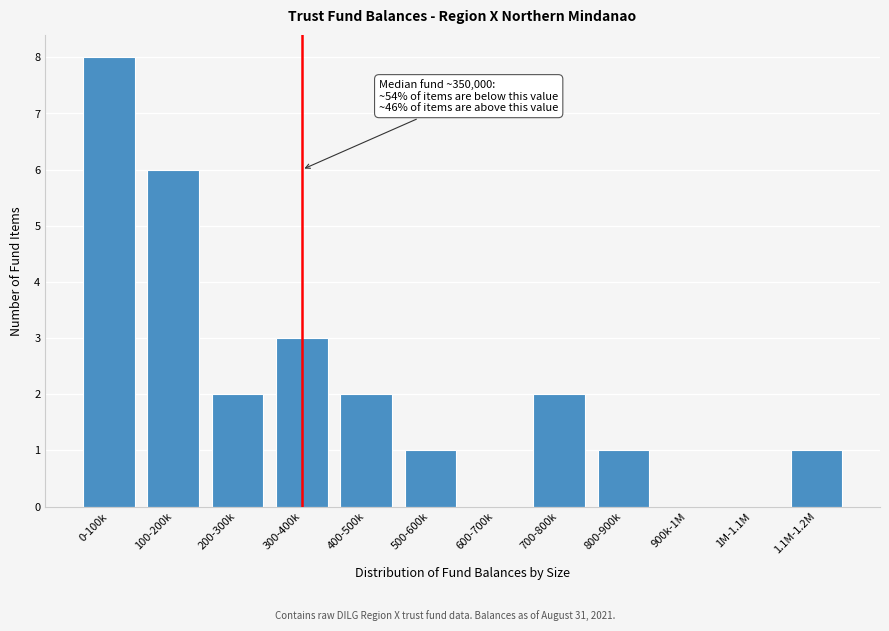

Reading right to left, transcribe all the data shown in this chart.

1.1M-1.2M=1	1M-1.1M=0	900k-1M=0	800-900k=1	700-800k=2	600-700k=0	500-600k=1	400-500k=2	300-400k=3	200-300k=2	100-200k=6	0-100k=8